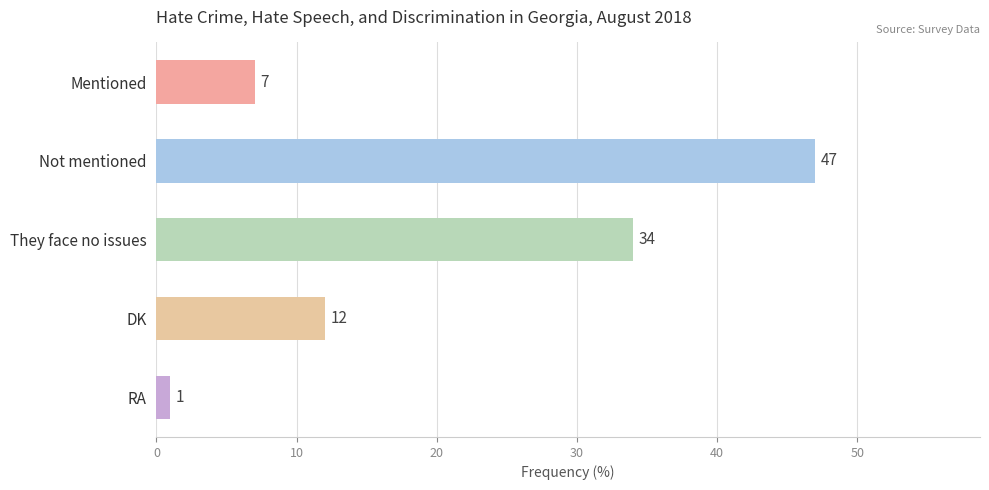

The chart shows a value of 50 at They face no issues. True or false?

False